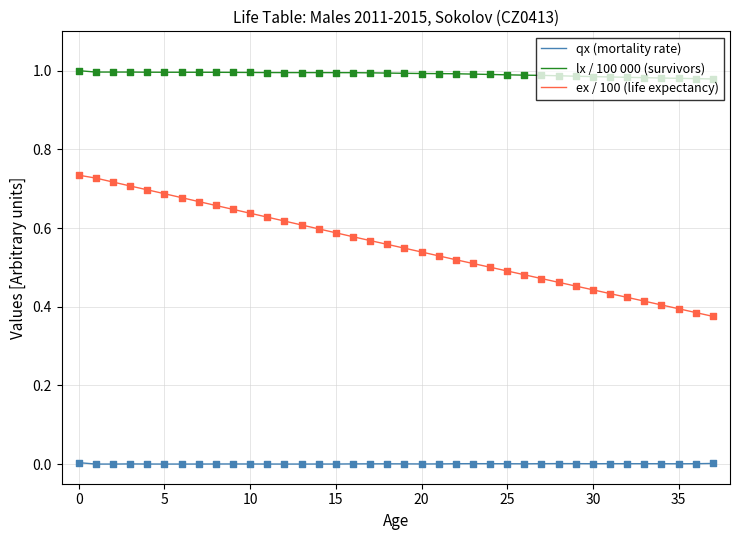

Which series has the largest range (max minus min)?

ex / 100 (life expectancy)